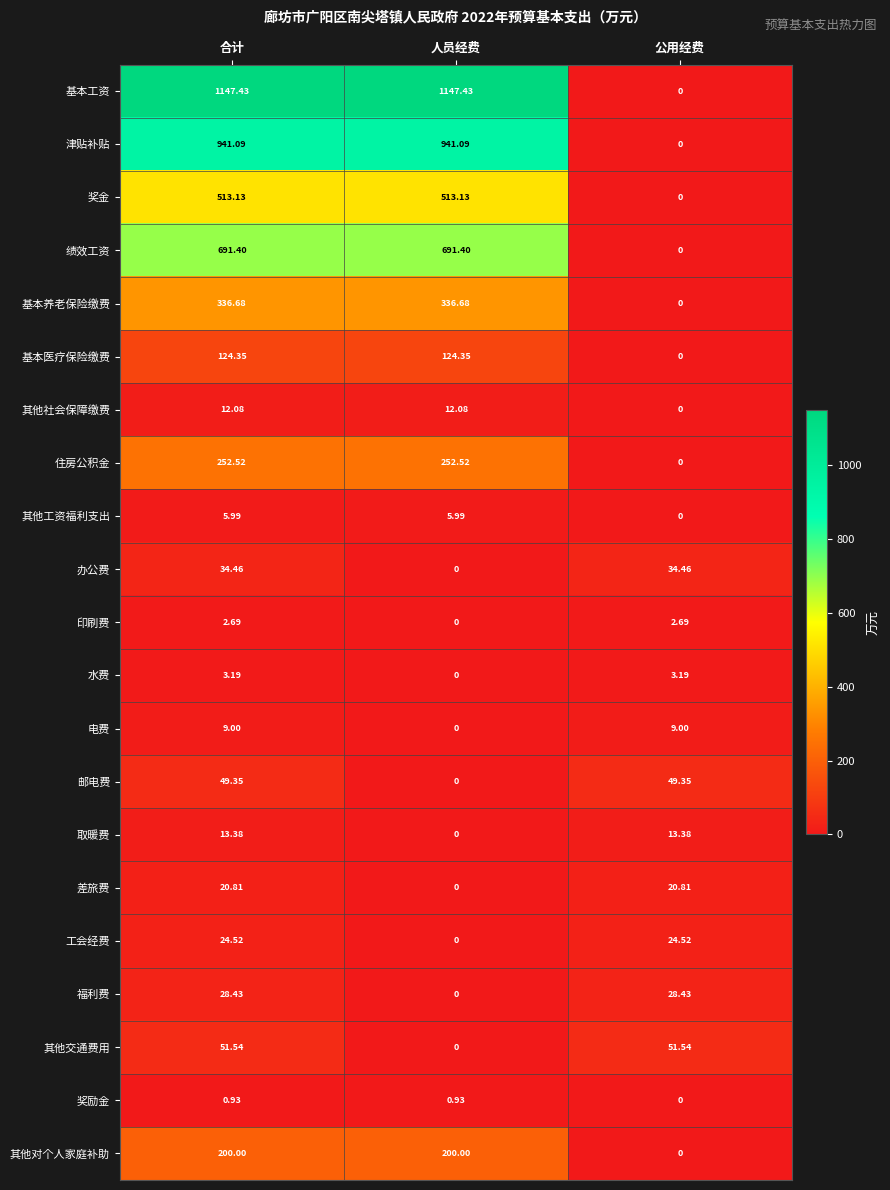

At which label is 取暖费 closest to 6?

人员经费